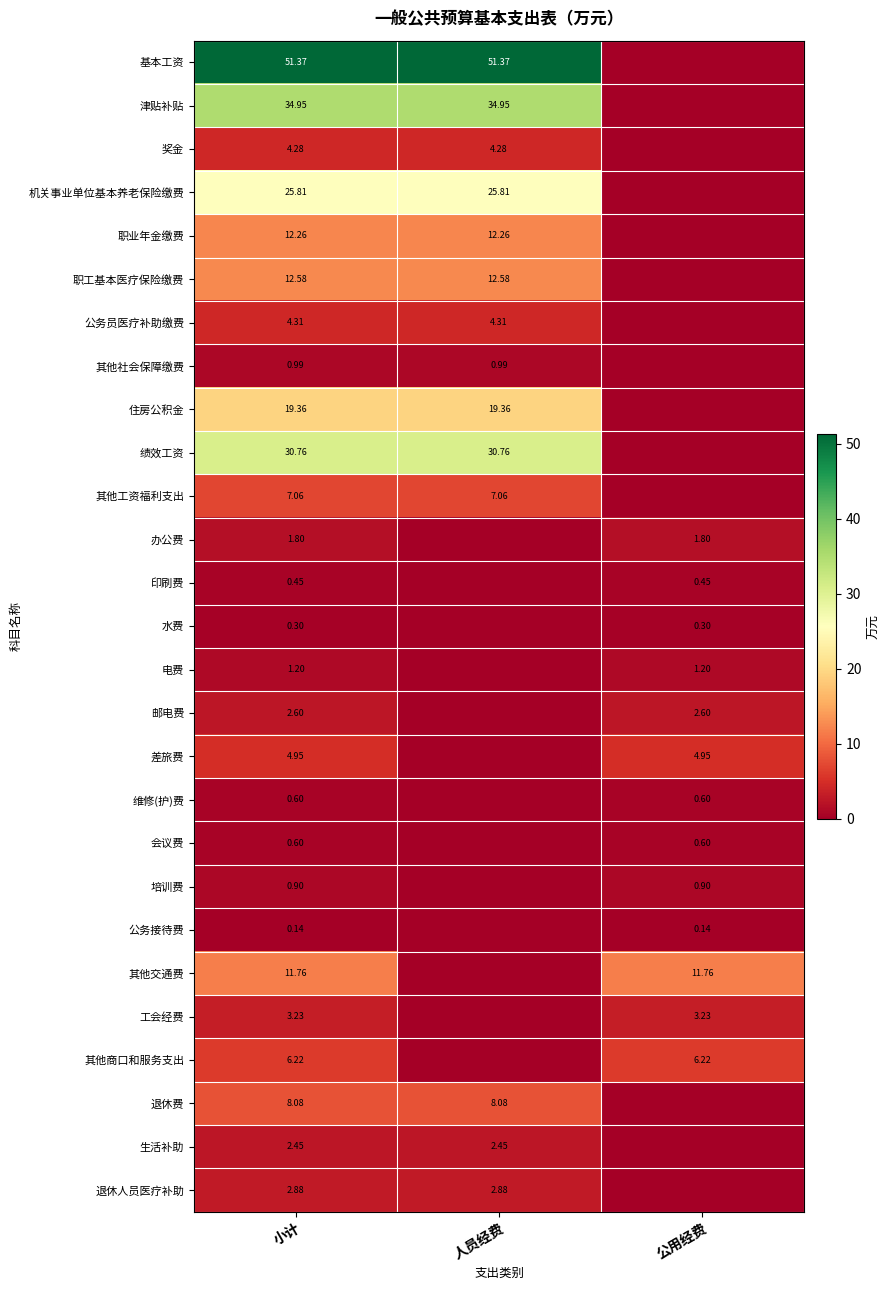

List the series in order of their peak value, lowest first.

公务接待费, 水费, 印刷费, 维修(护)费, 会议费, 培训费, 其他社会保障缴费, 电费, 办公费, 生活补助, 邮电费, 退休人员医疗补助, 工会经费, 奖金, 公务员医疗补助缴费, 差旅费, 其他商口和服务支出, 其他工资福利支出, 退休费, 其他交通费, 职业年金缴费, 职工基本医疗保险缴费, 住房公积金, 机关事业单位基本养老保险缴费, 绩效工资, 津贴补贴, 基本工资